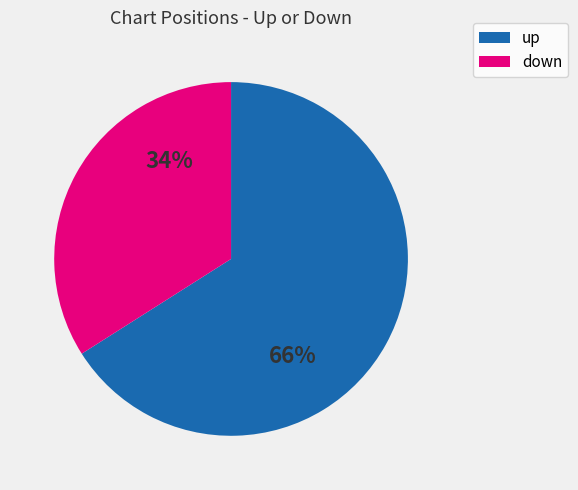

What is the smallest slice in the pie chart?

down